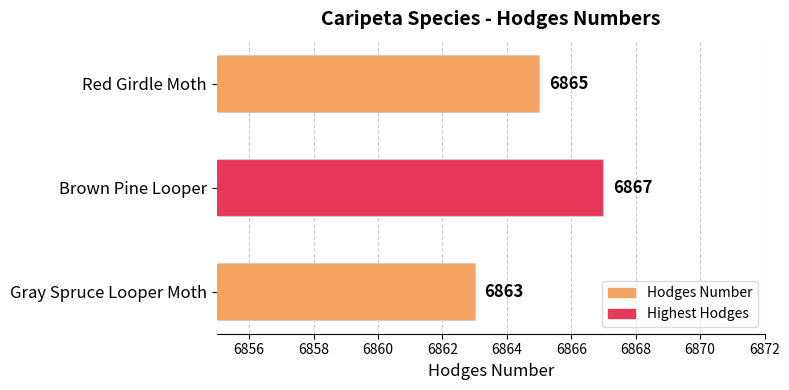

The chart shows a value of 1710 at Red Girdle Moth. True or false?

False